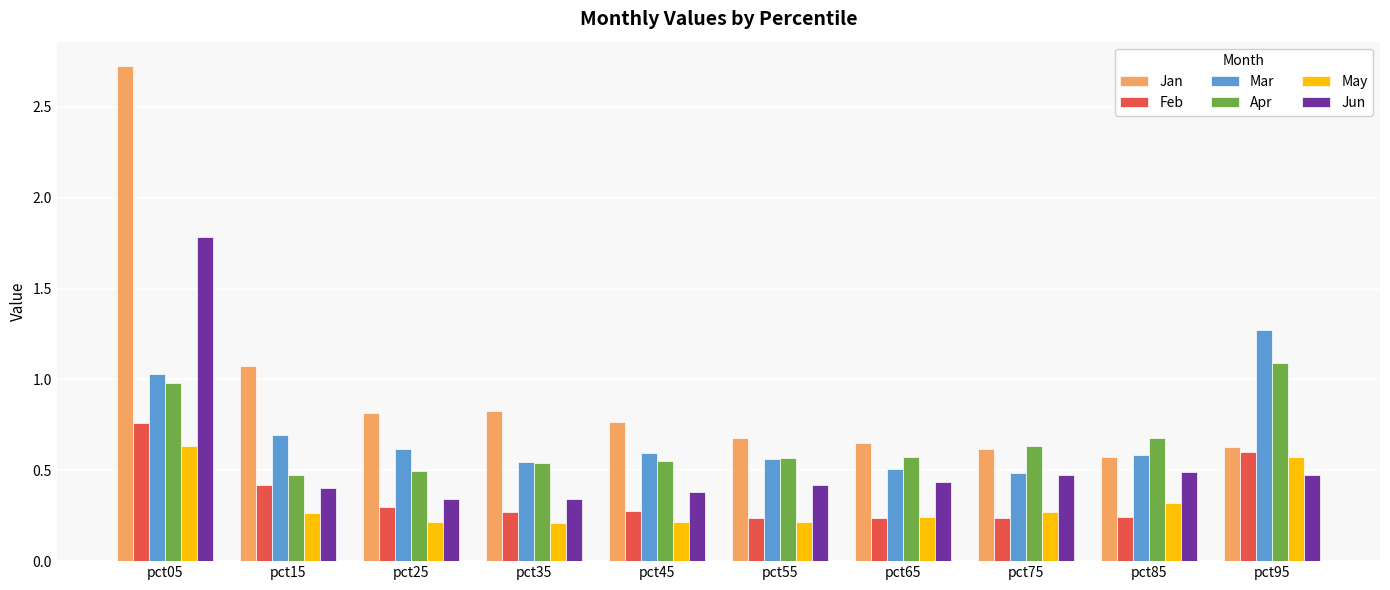

At which category is the sum across all series the highest?

pct05